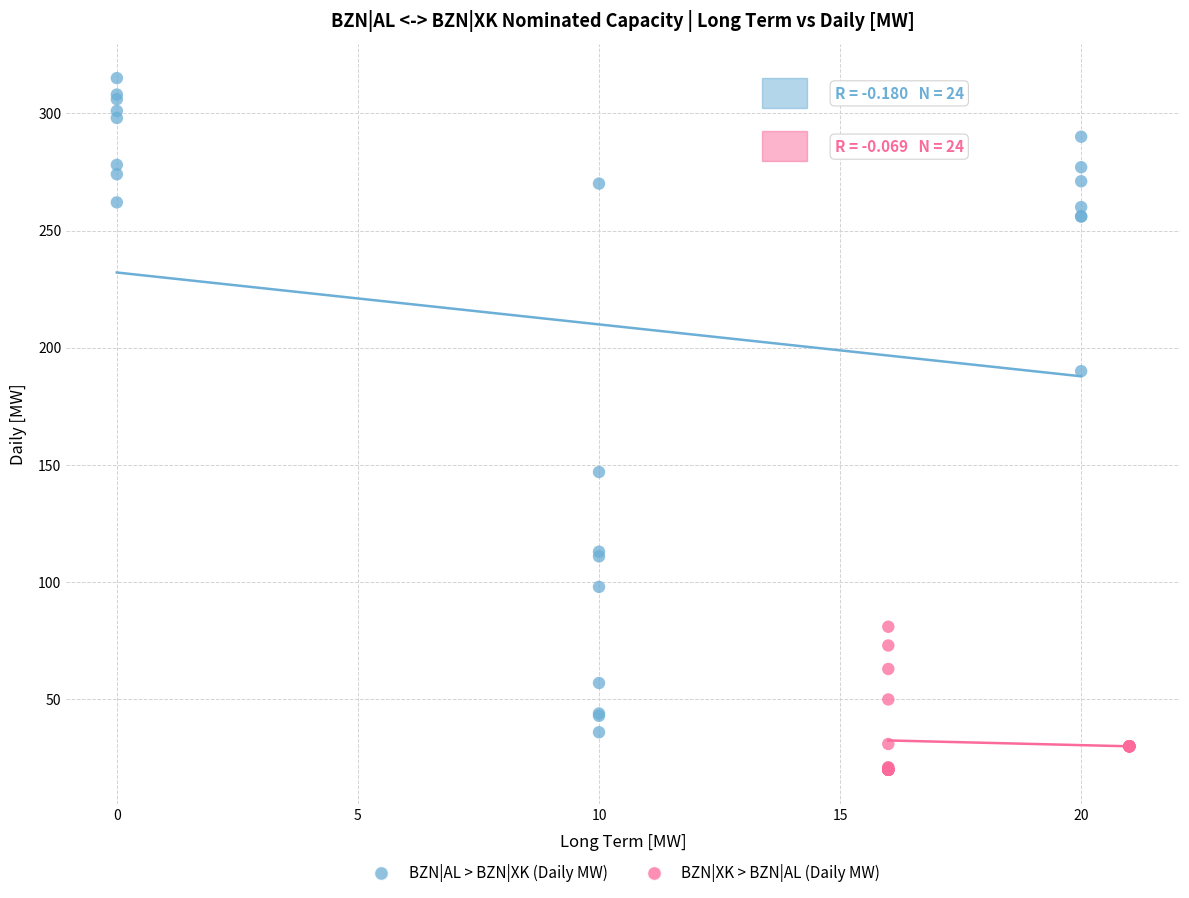

Which series has the largest Y range (max minus min)?

BZN|AL > BZN|XK (Daily MW)